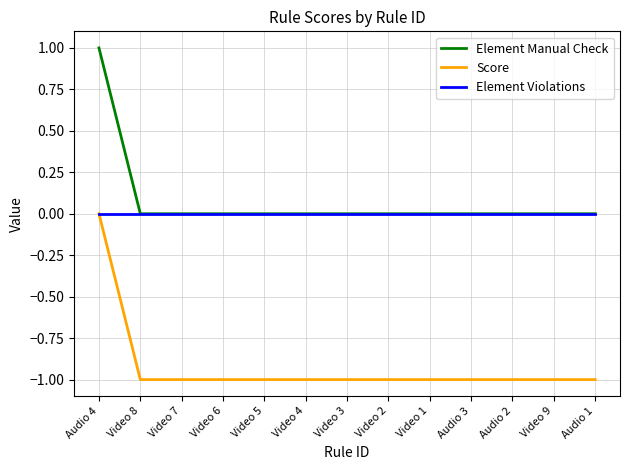

Which label corresponds to the largest value in the chart?

Audio 4